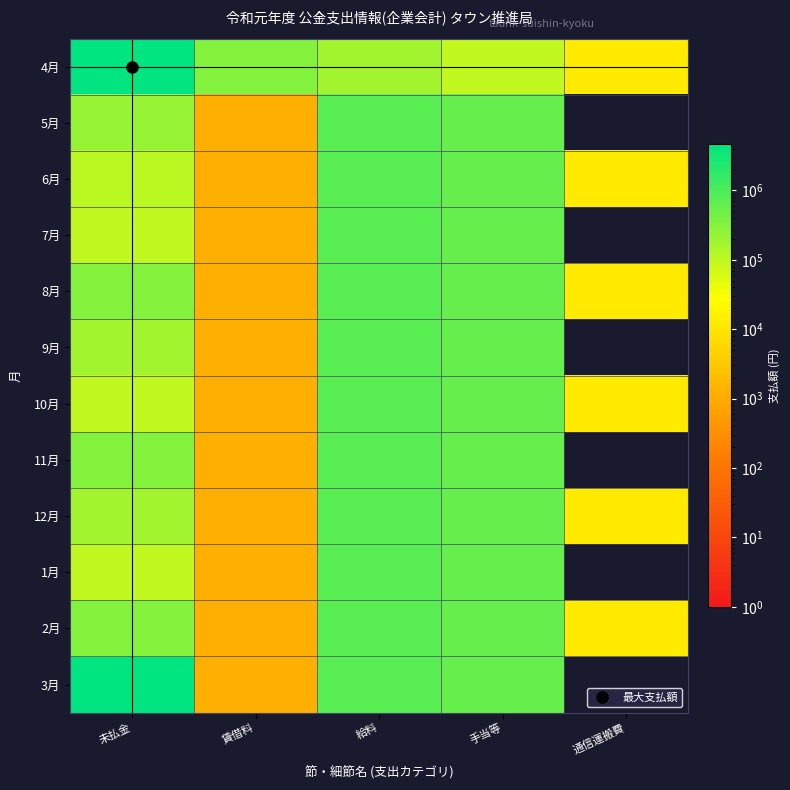

At which category does the chart reach its minimum across all series?

通信運搬費